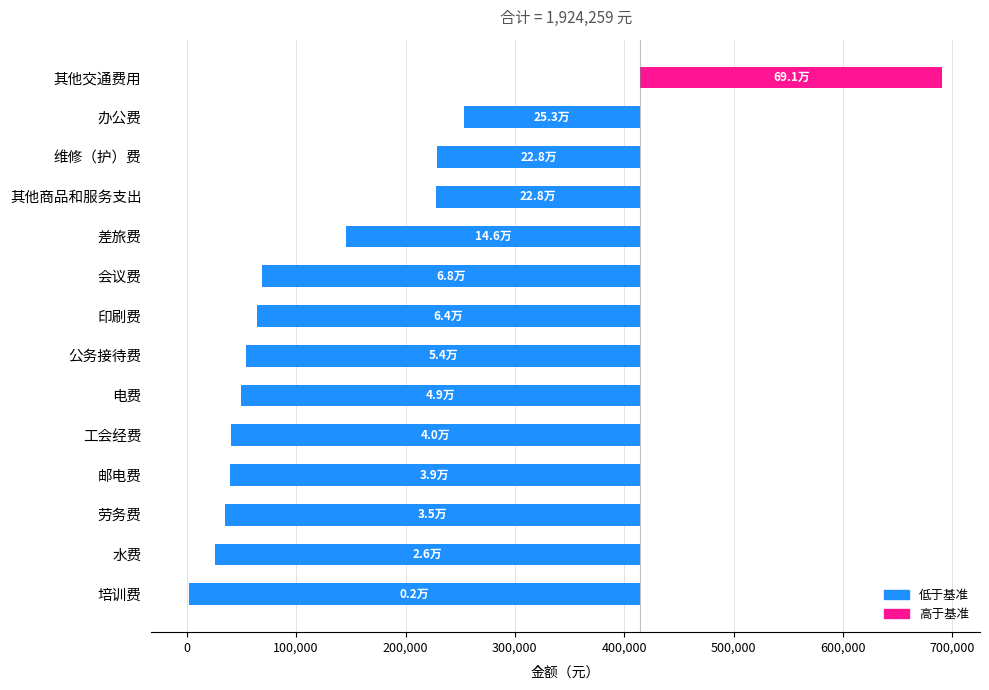

How many bars are there in total?

14